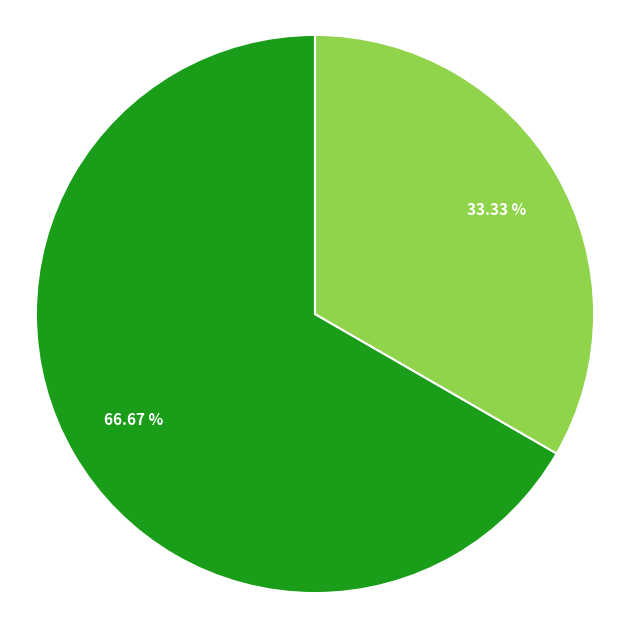

Is there any slice that represents more than half of the pie?

Yes